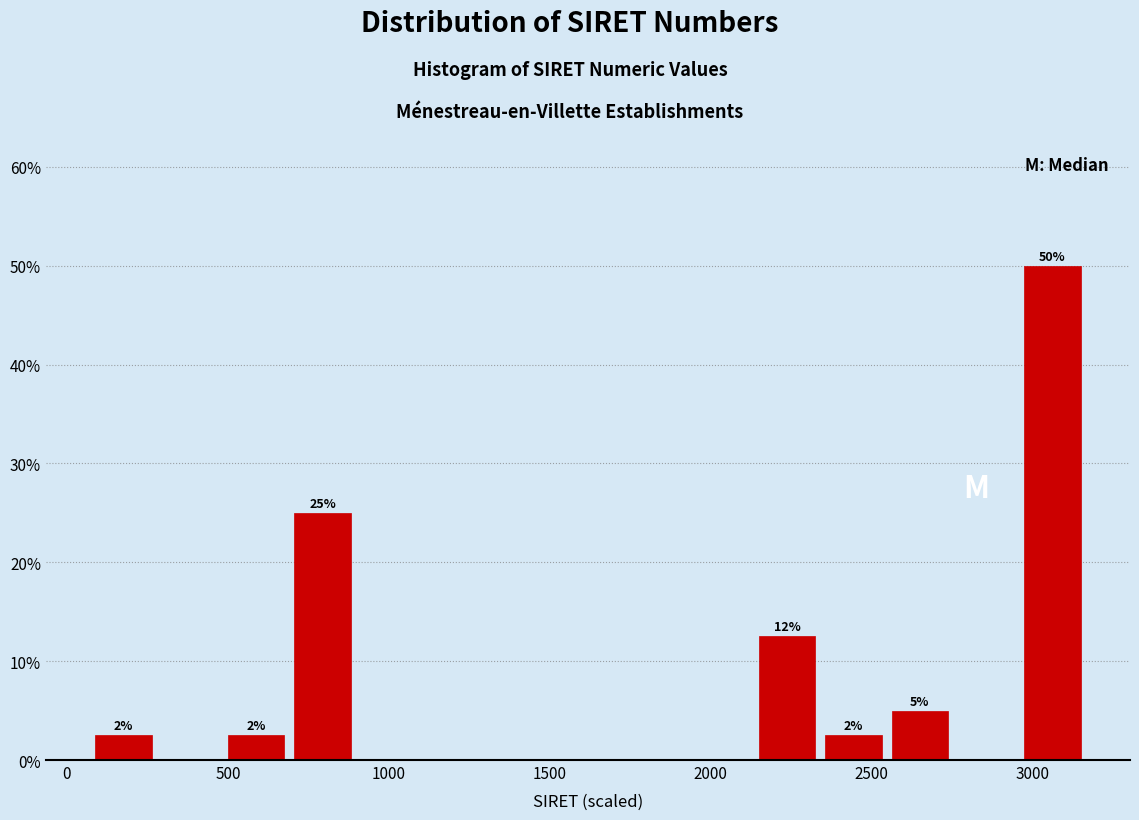

Which range on the x-axis has the tallest bar?

2950 to 3150